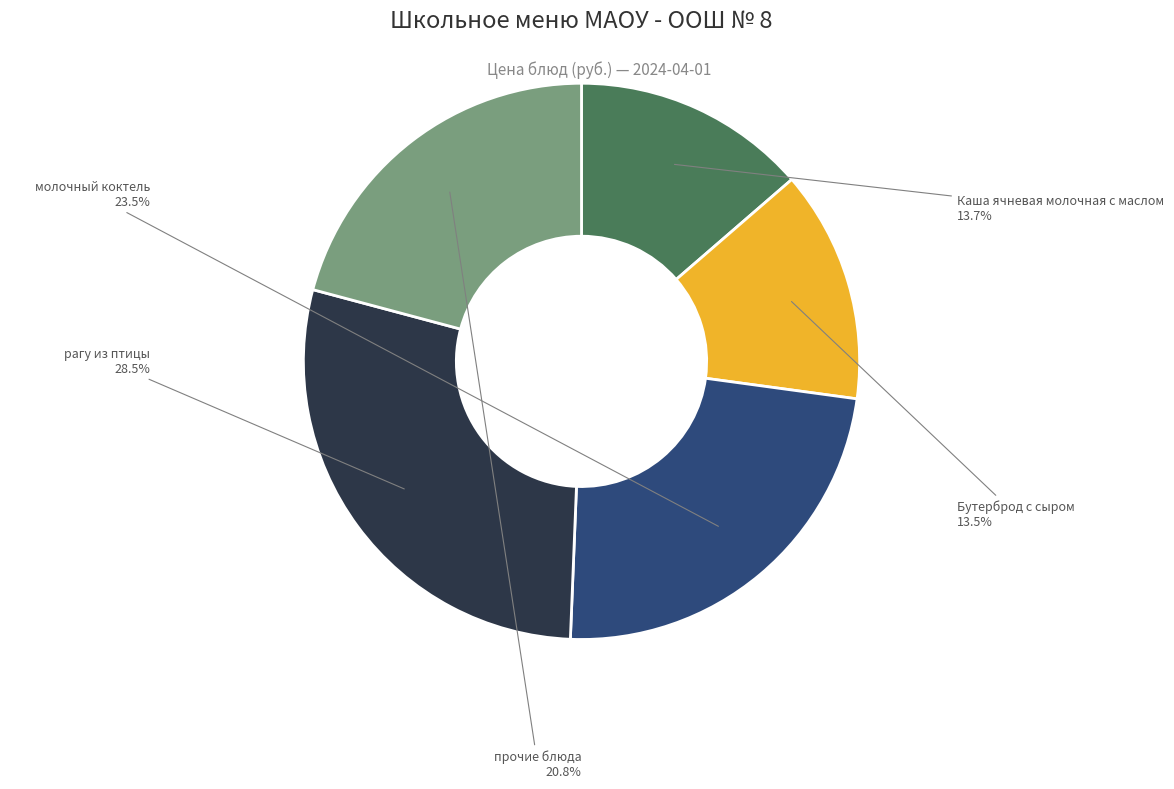

Does any single category account for the majority?

No